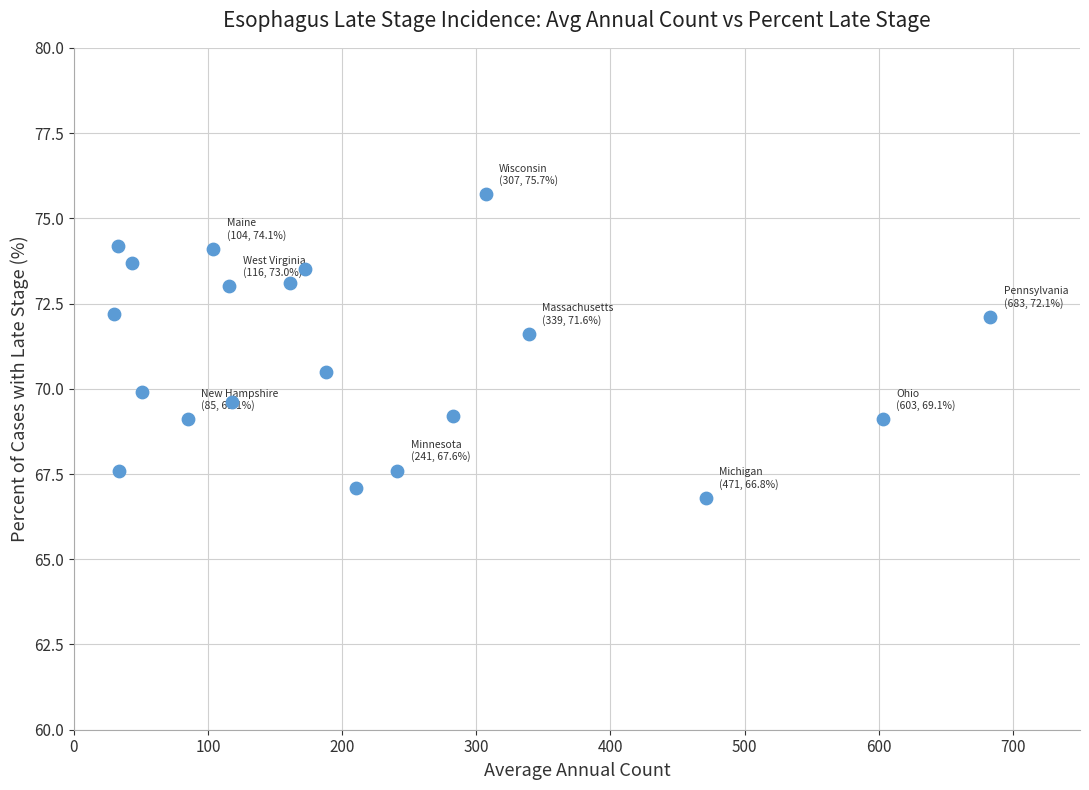

List the coordinates of all points as (Y, X) pairs, reading left to right.

(72.2, 30.0)  (74.2, 33.0)  (67.6, 34.0)  (73.7, 43.0)  (69.9, 51.0)  (69.1, 85.0)  (74.1, 104.0)  (73.0, 116.0)  (69.6, 118.0)  (73.1, 161.0)  (73.5, 172.0)  (70.5, 188.0)  (67.1, 210.0)  (67.6, 241.0)  (69.2, 283.0)  (75.7, 307.0)  (71.6, 339.0)  (66.8, 471.0)  (69.1, 603.0)  (72.1, 683.0)